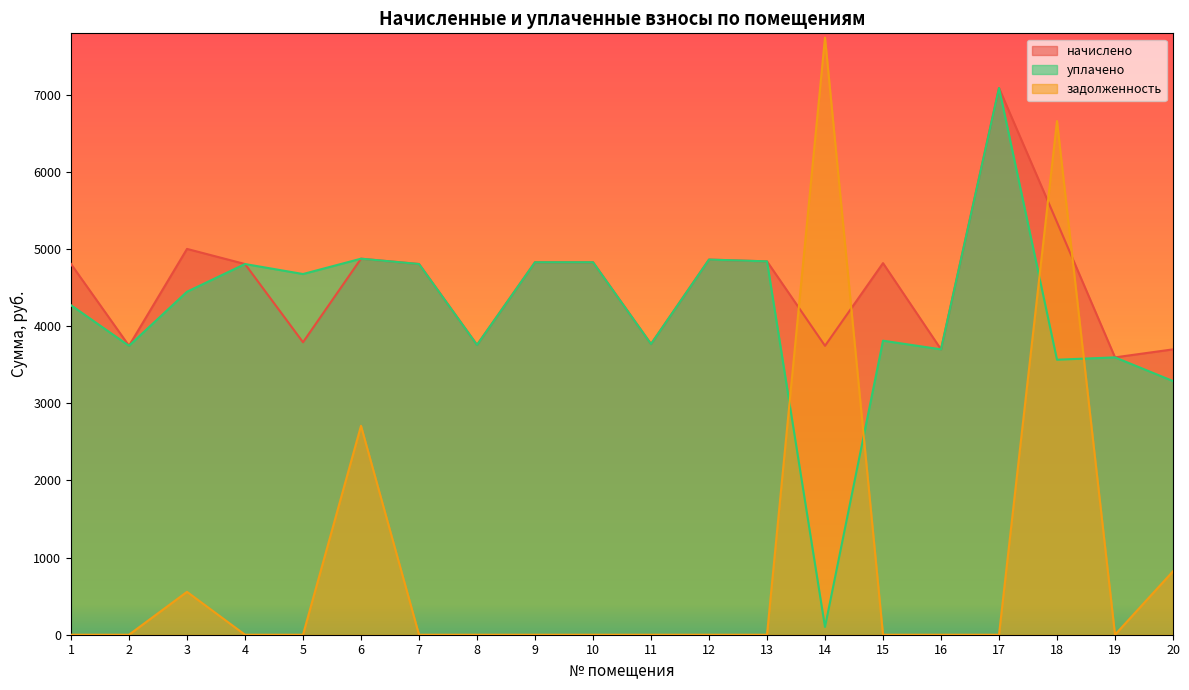

Rank the series by their maximum value, from highest to lowest.

задолженность, начислено, уплачено